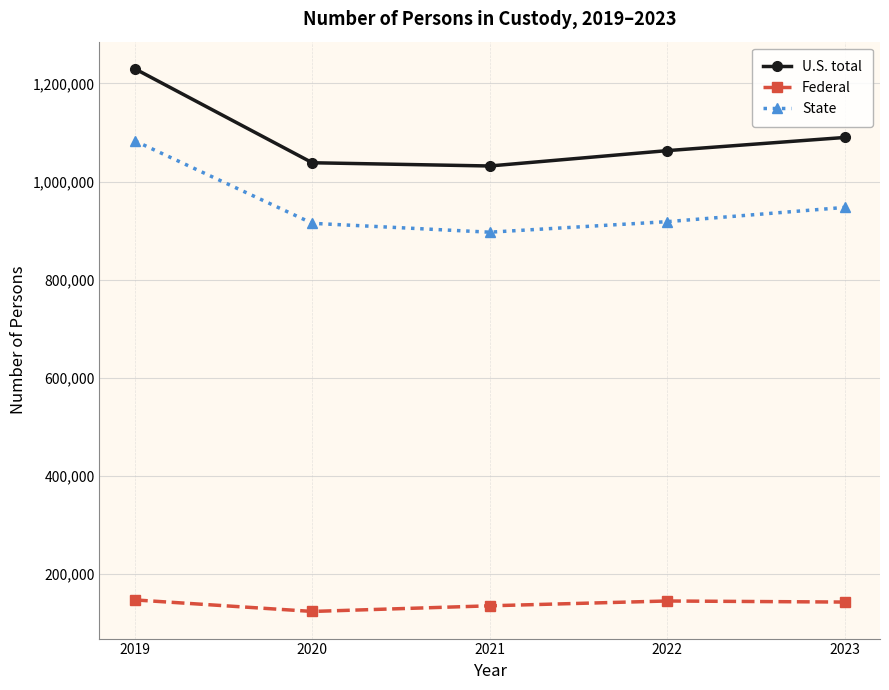

True or false: State has more than 2 interior local peaks.

False